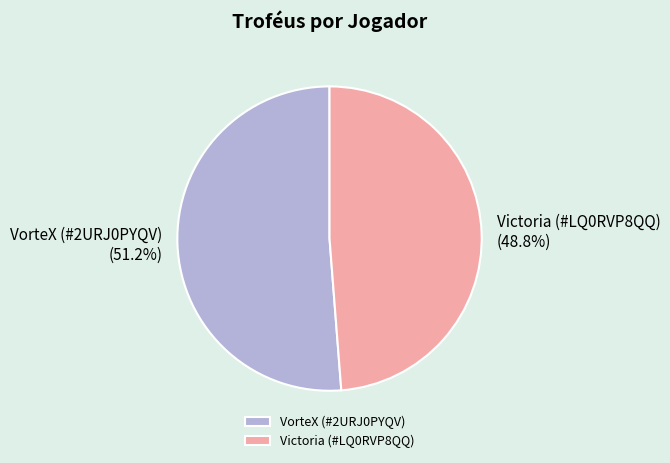

What is the smallest slice in the pie chart?

Victoria (#LQ0RVP8QQ)